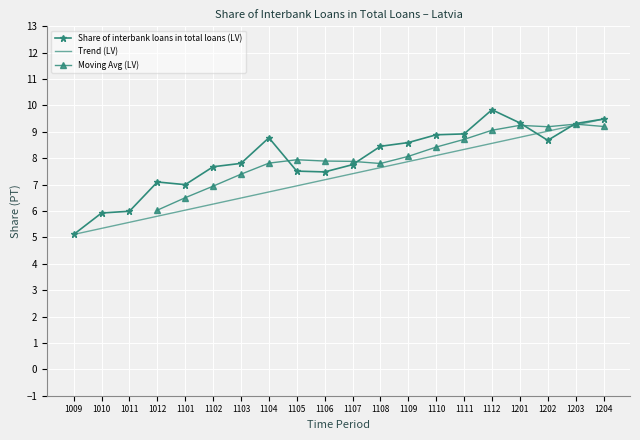

What is the average value?

8.0